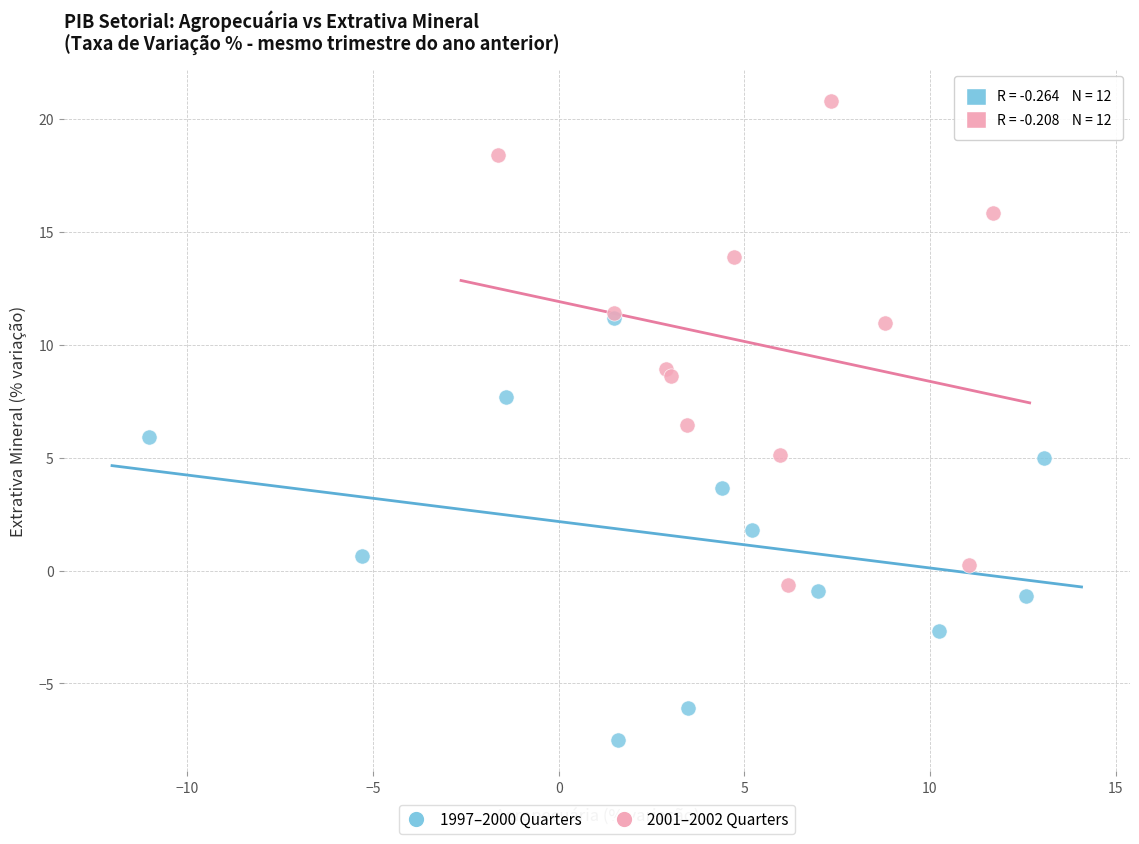

Which series has the largest Y range (max minus min)?

2001–2002 Quarters